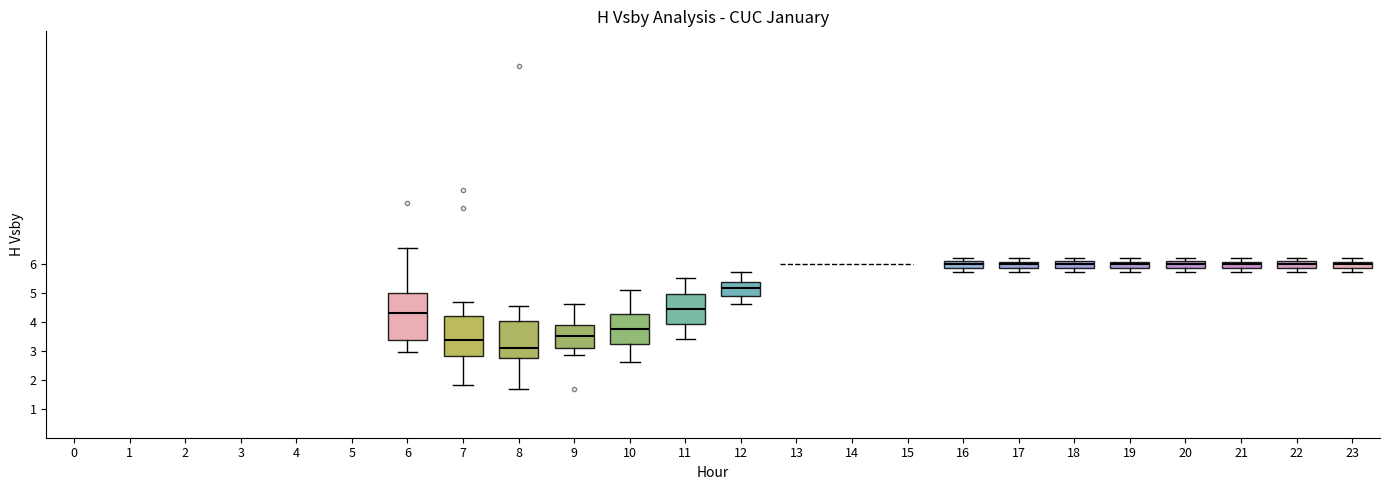

Which box is the tallest, from its lower edge to its upper edge?

6